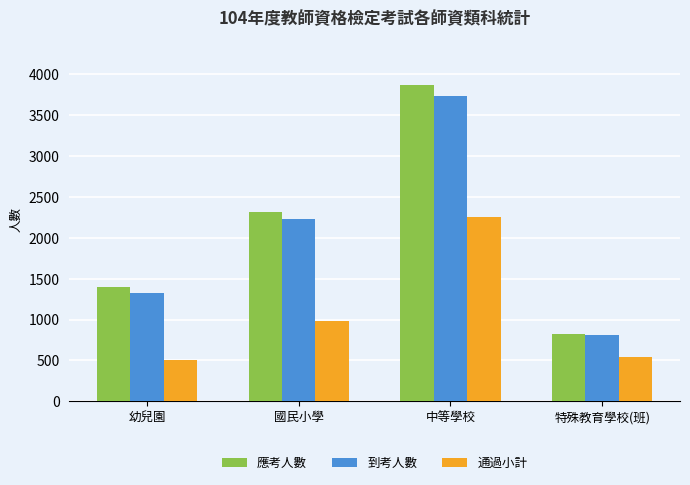

Count the 應考人數 values in the range 1393 to 3871.

3